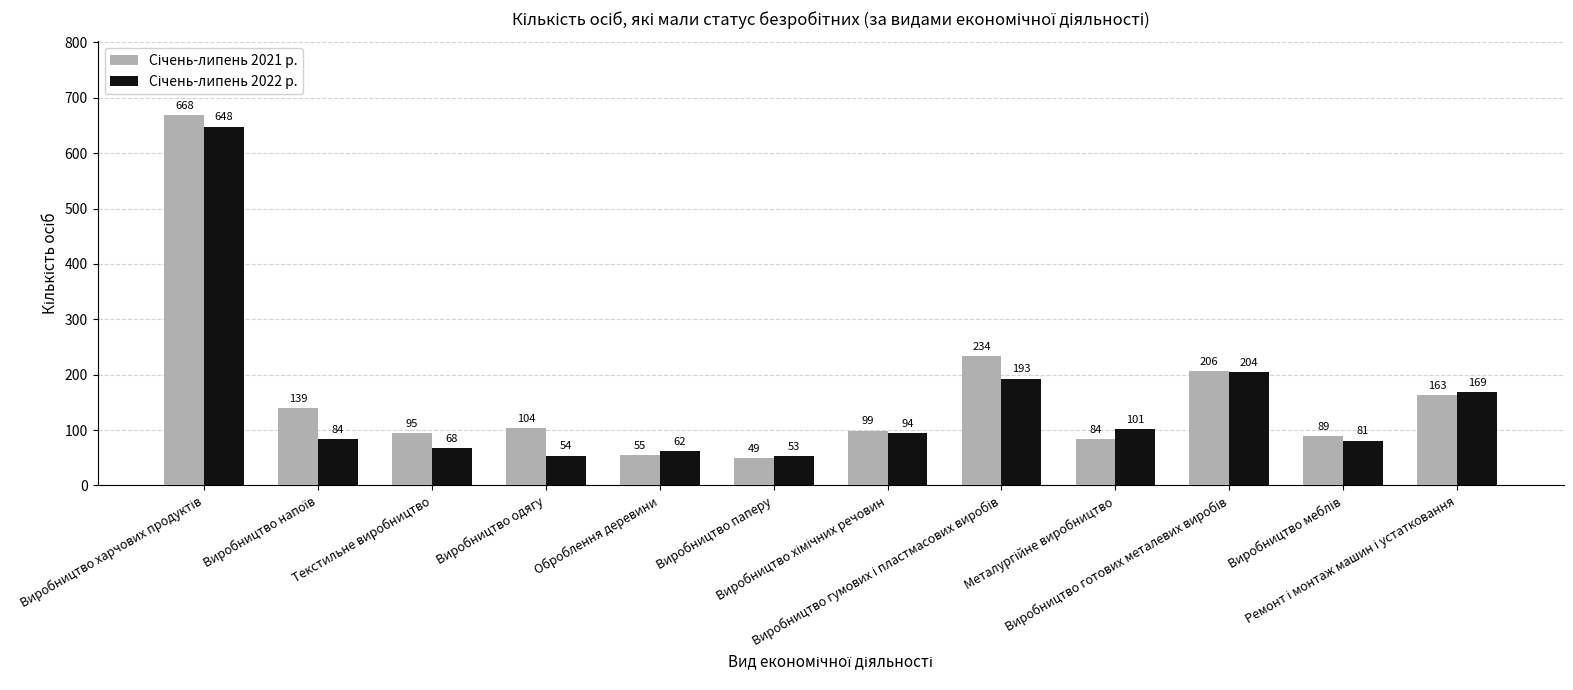

List the series in order of their overall mean, lowest first.

Січень-липень 2022 р., Січень-липень 2021 р.